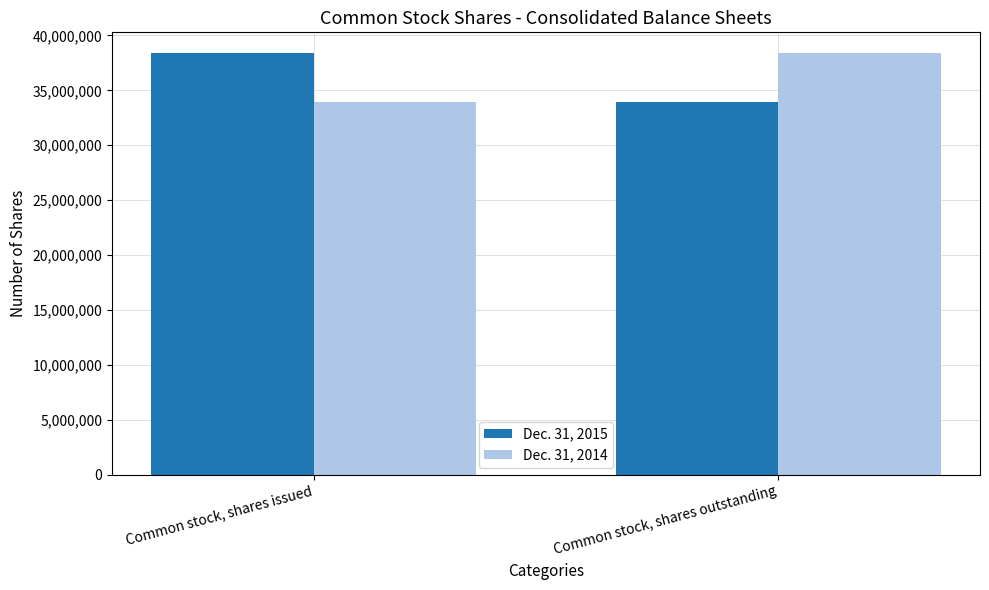

Rank the series at Common stock, shares outstanding from highest to lowest value.

Dec. 31, 2014, Dec. 31, 2015